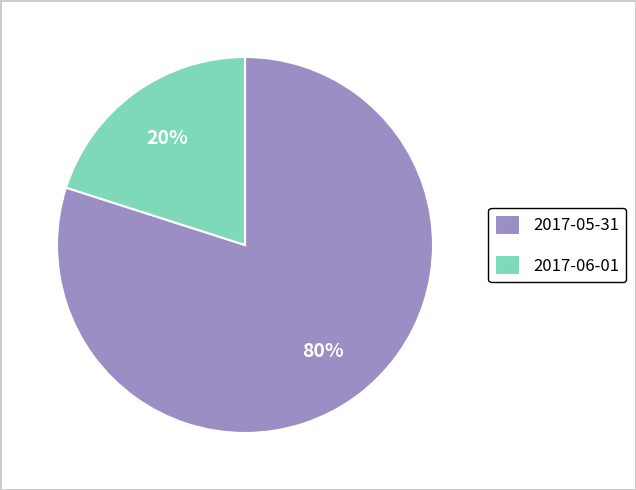

Is 2017-06-01 the majority of the pie?

No